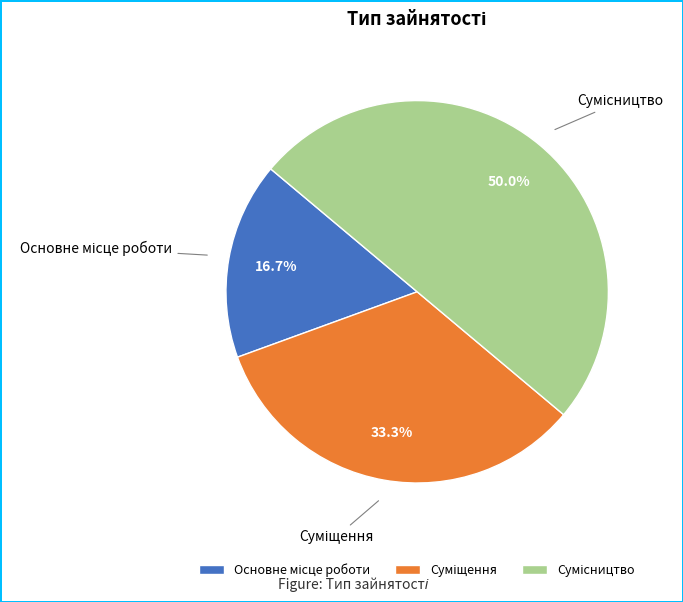

What is the total percentage of Основне місце роботи and Сумісництво?

66.7%